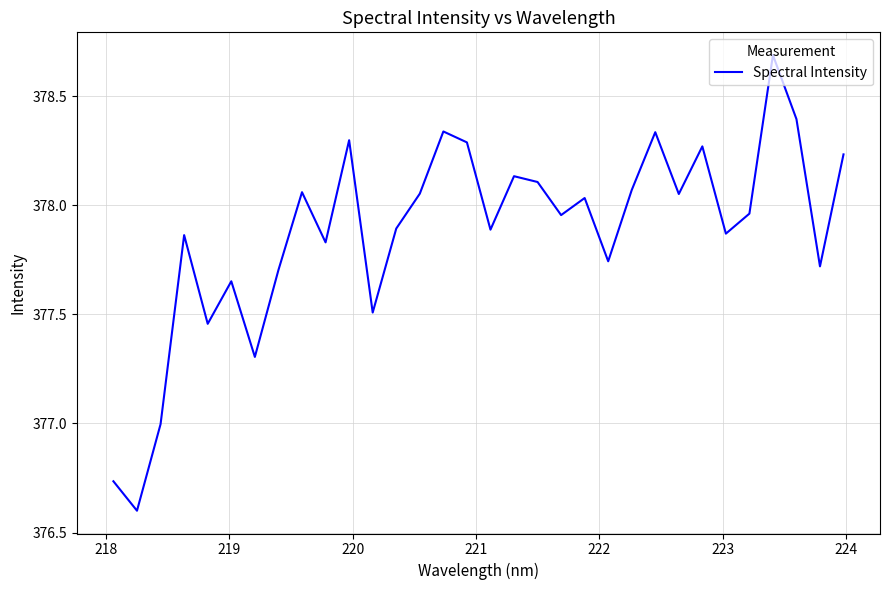

What is the smallest value displayed?

376.6